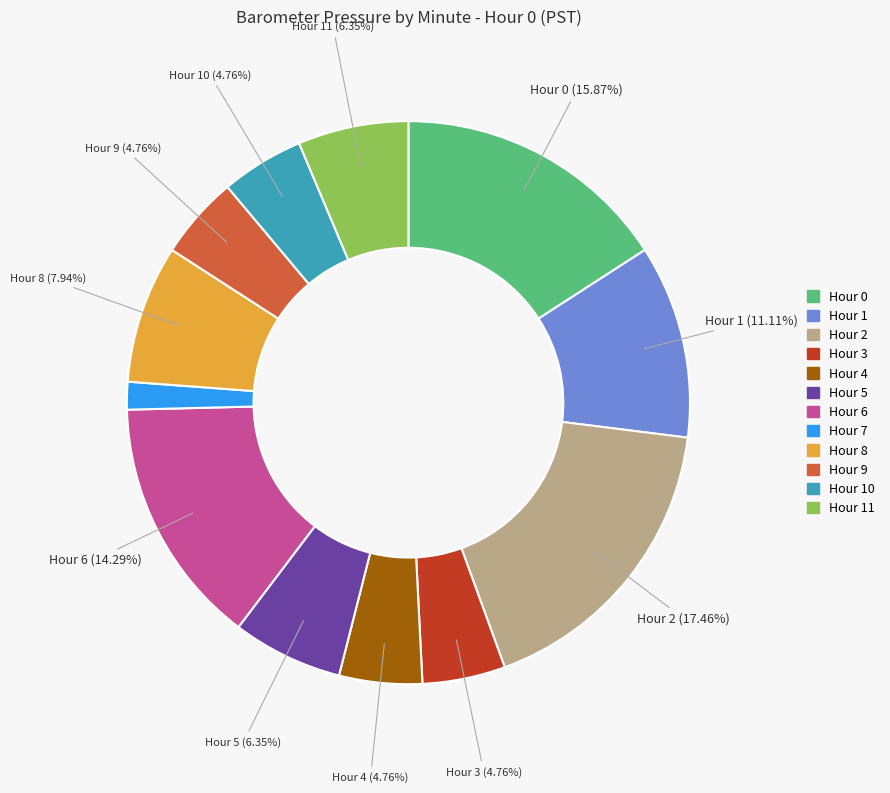

Is there any slice that represents more than half of the pie?

No